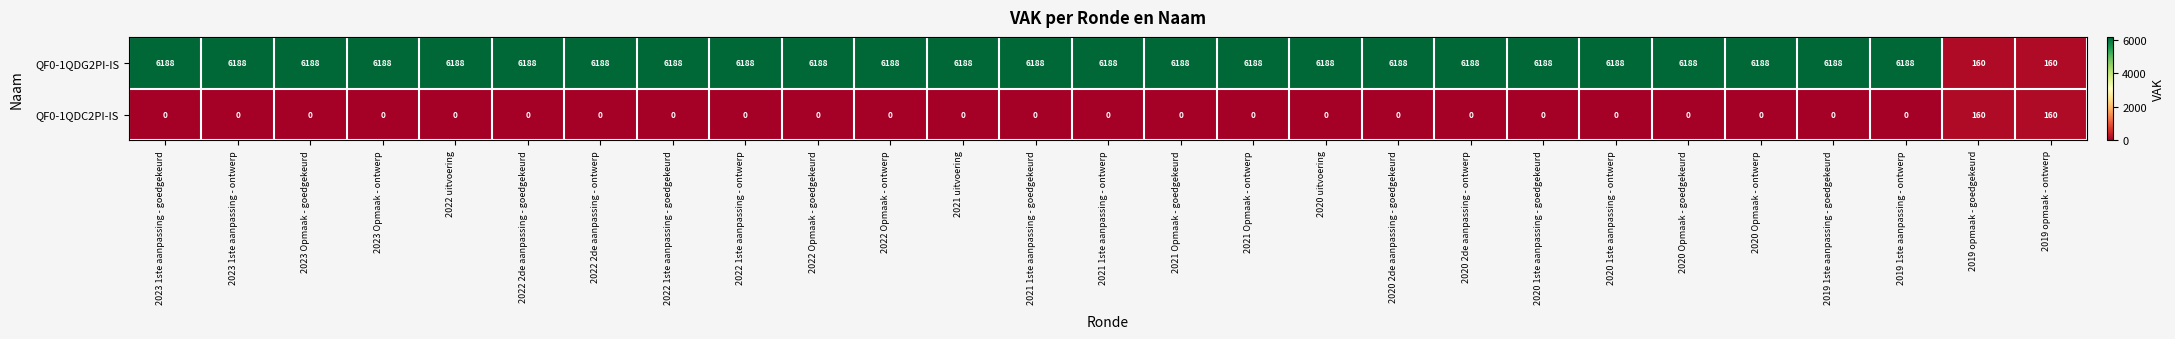

What is the minimum value for QF0-1QDG2PI-IS?

160